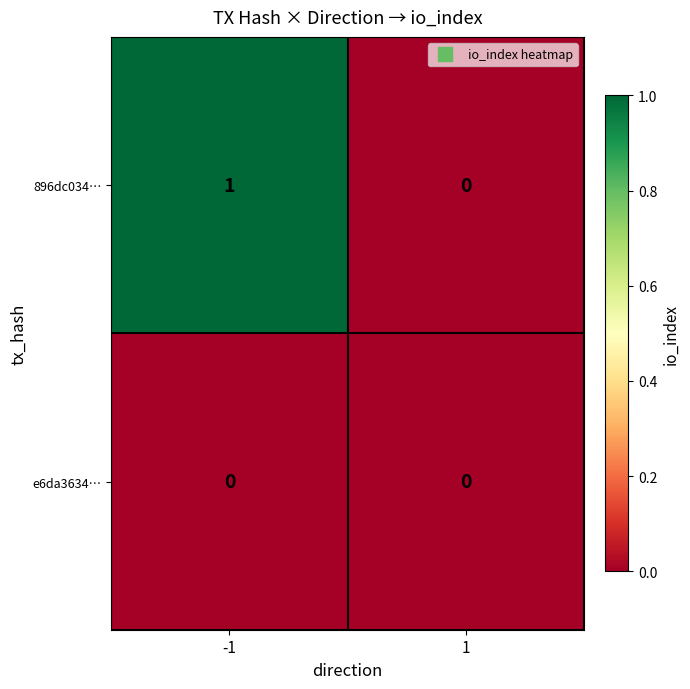

The 896dc034… series shows 1 at -1. True or false?

True